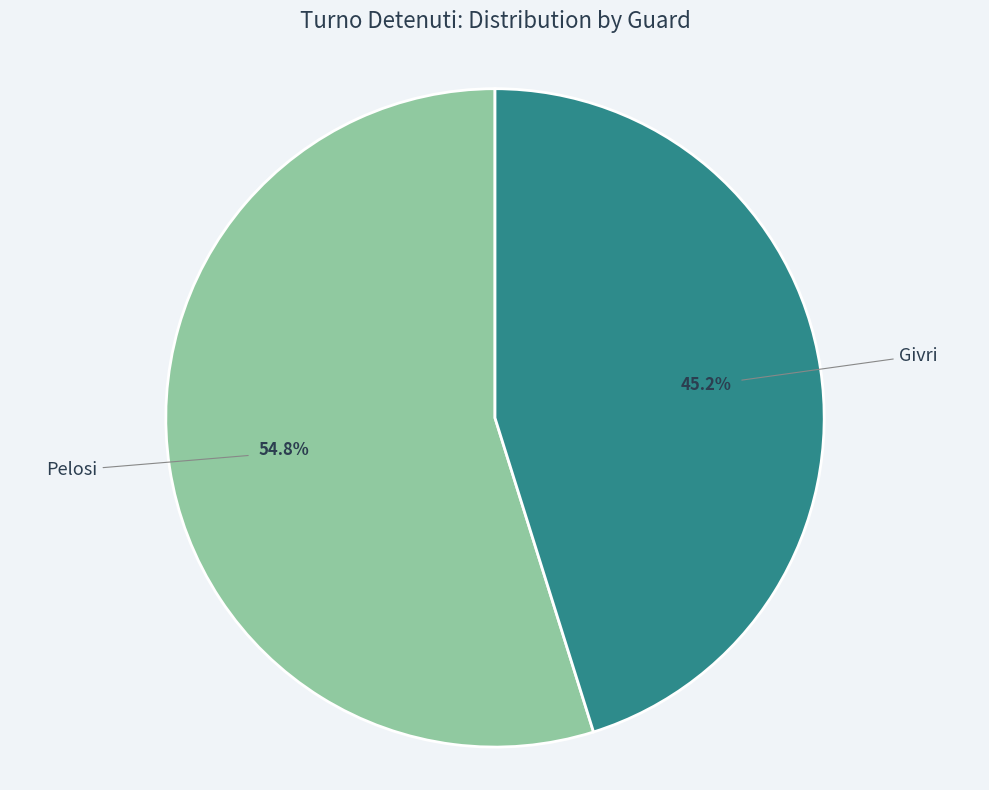

Which has a higher value, Pelosi or Givri?

Pelosi